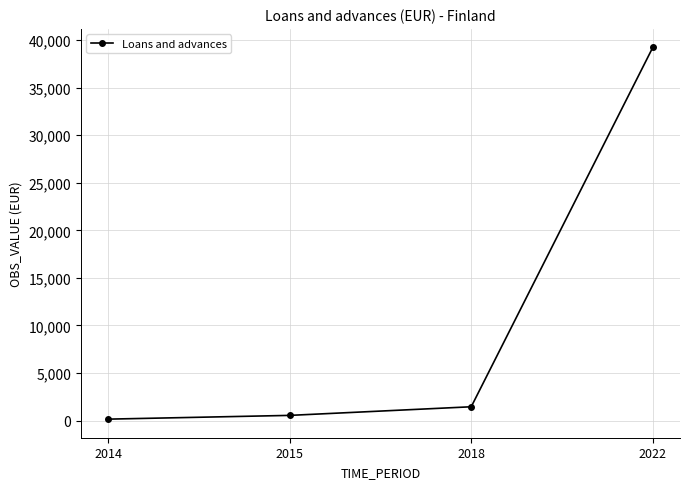

What is the maximum value shown in the chart?

39225.0